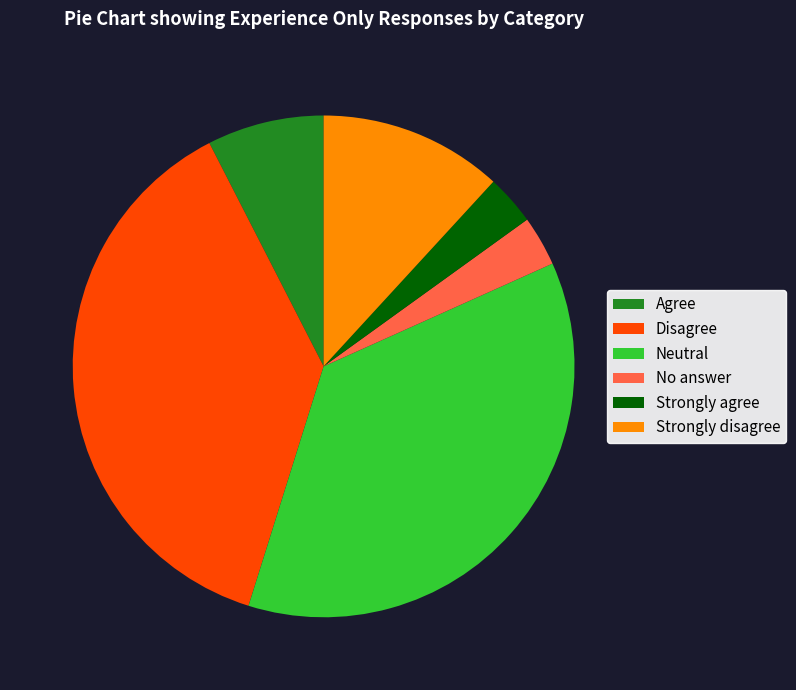

The Strongly agree slice represents 3% of the pie. True or false?

True